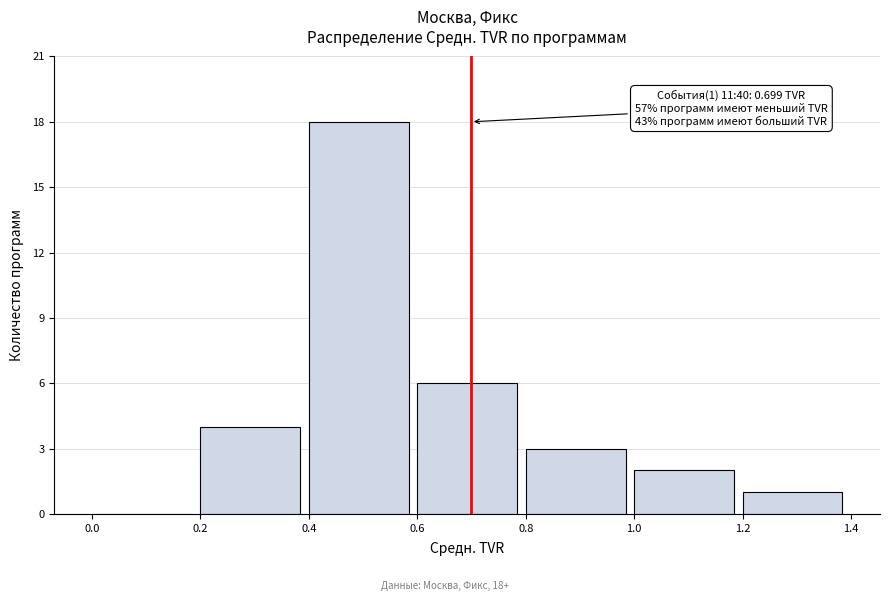

Which range on the x-axis has the tallest bar?

0.4 to 0.6